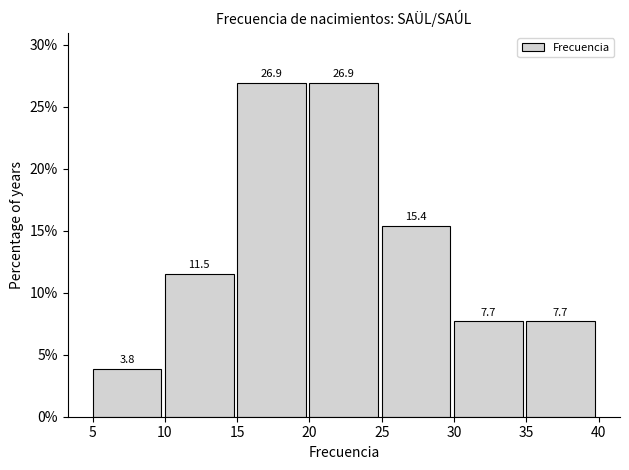

Reading left to right, list every bar in this chart as the range it spans on the x-axis followed by its height.

5 to 10: 3.8
10 to 15: 11.5
15 to 20: 26.9
20 to 25: 26.9
25 to 30: 15.4
30 to 35: 7.7
35 to 40: 7.7